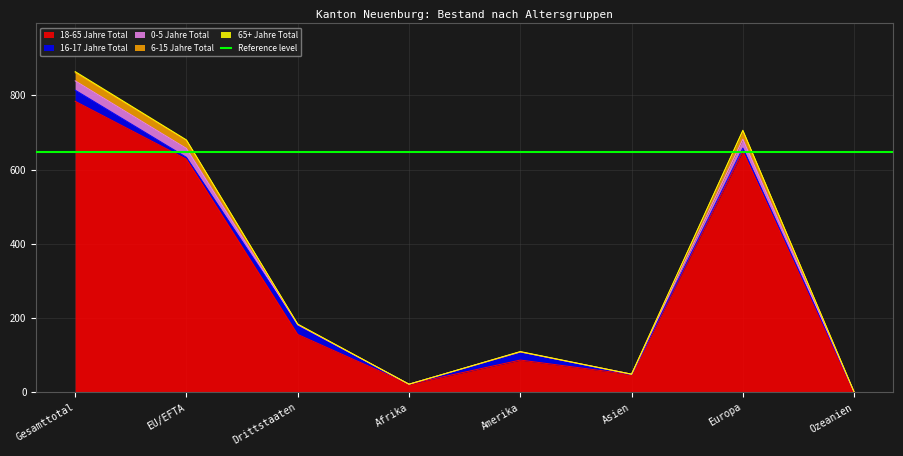

What is the value of the 6-15 Jahre Total point at the 5th from the left?

110